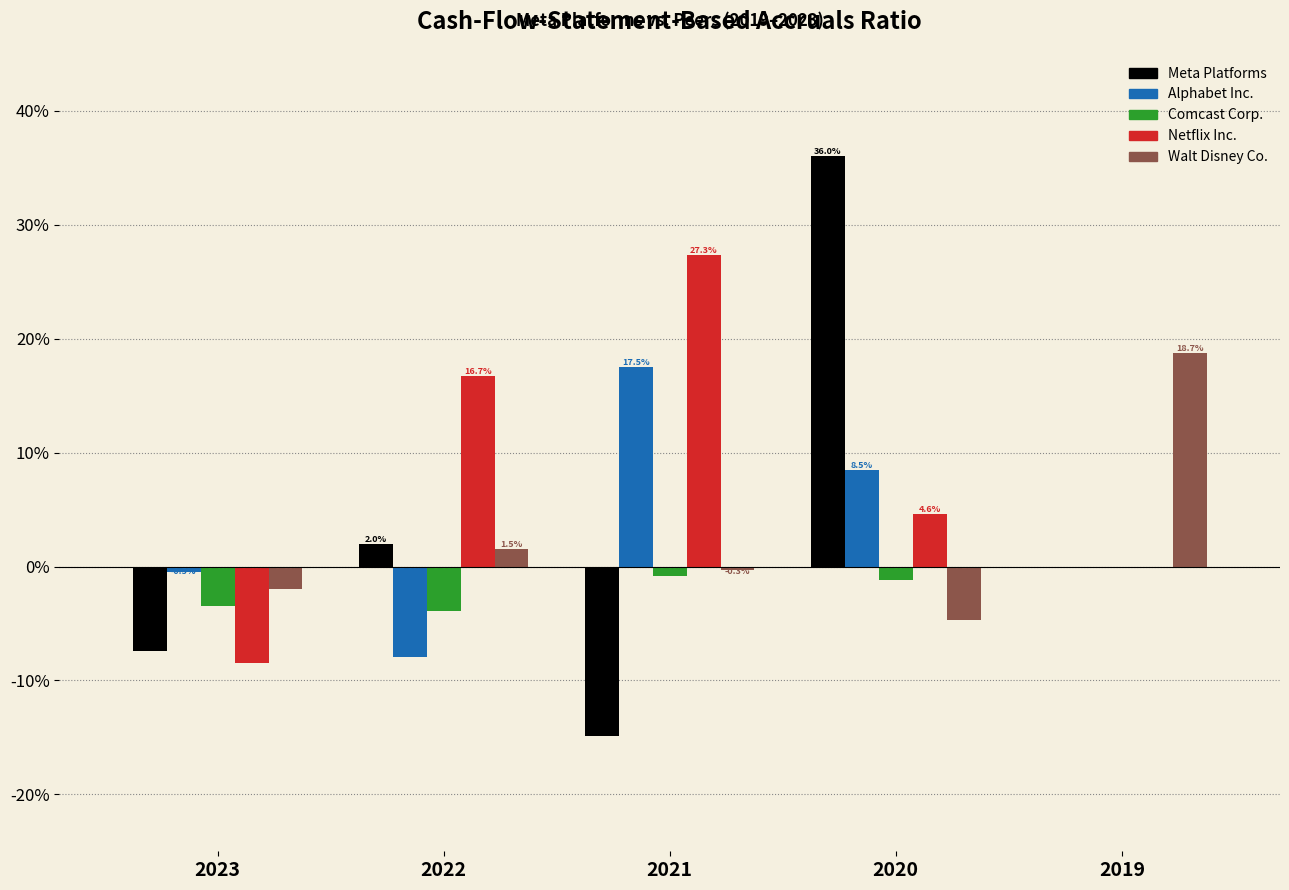

What are all the series names shown in the legend?

Meta Platforms, Alphabet Inc., Comcast Corp., Netflix Inc., Walt Disney Co.